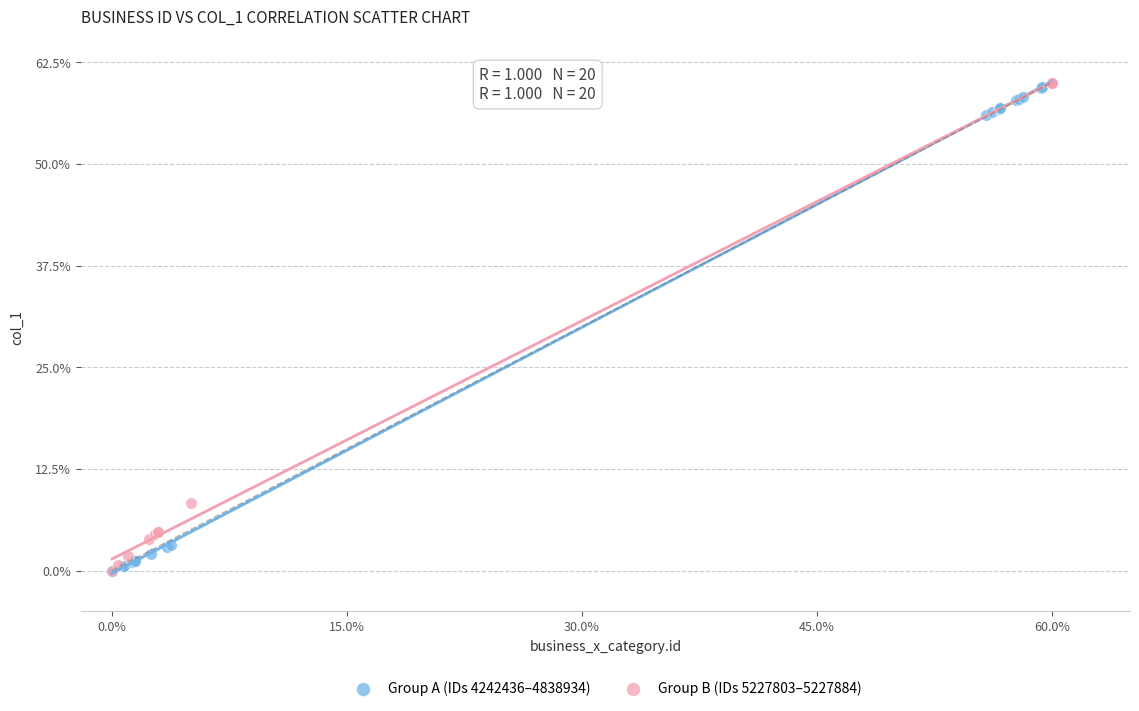

What are all the series names shown in the legend?

Group A (IDs 4242436–4838934), Group B (IDs 5227803–5227884)